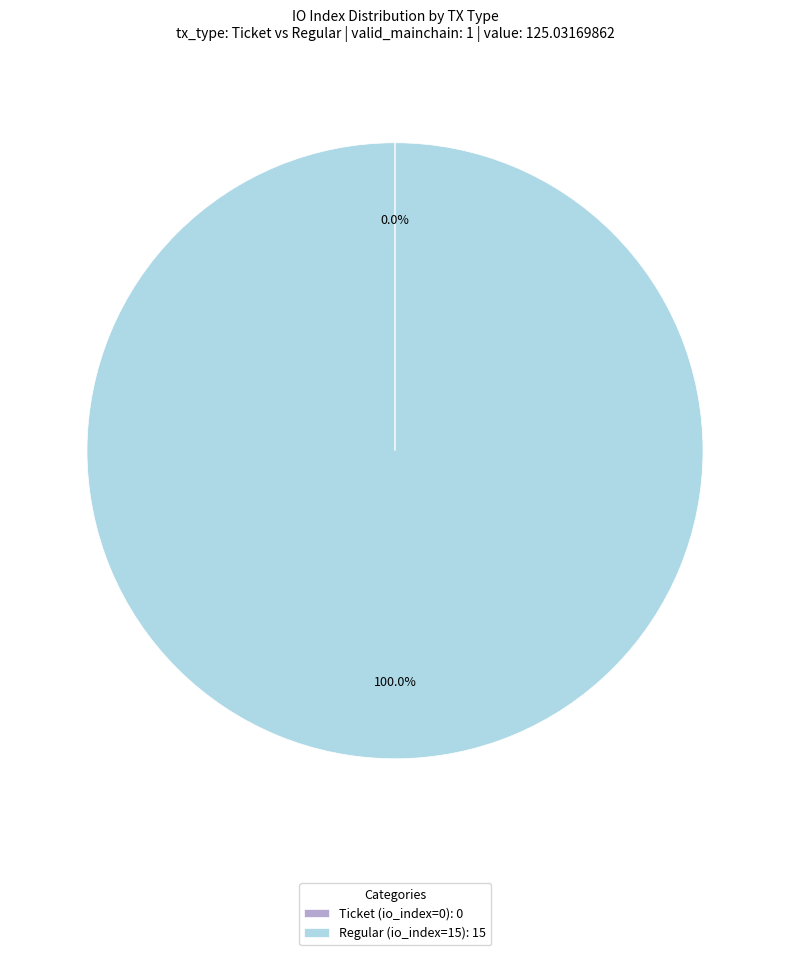

Is Regular (io_index=15): 15 the majority of the pie?

Yes